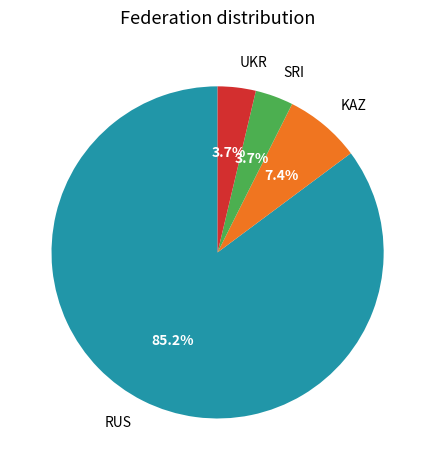

What percentage do KAZ and SRI together represent?

11.1%